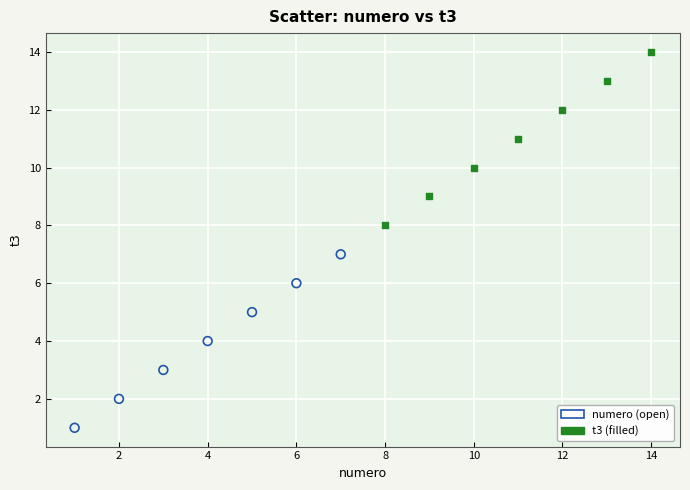

What are all the series names shown in the legend?

numero (open), t3 (filled)